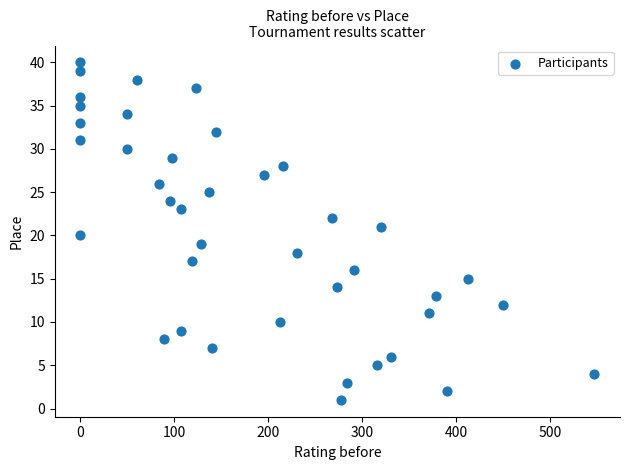

What is the range of Y values (max minus min)?

39